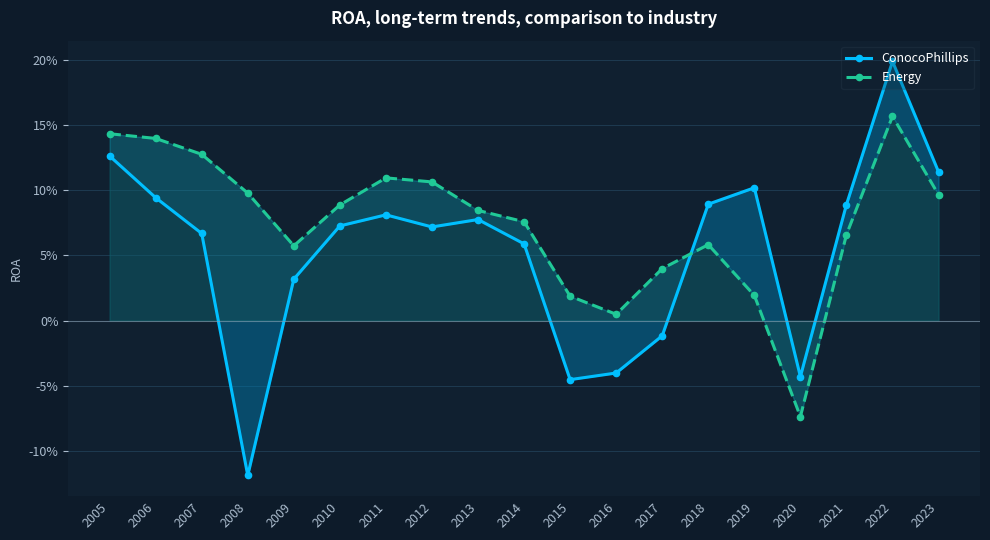

How many intersections are there between ConocoPhillips and Energy?

1